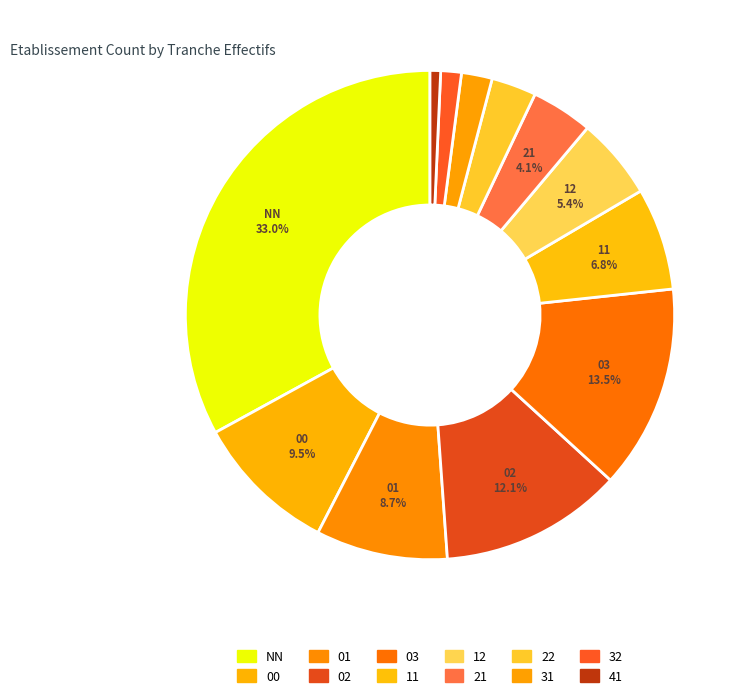

How many slices are in this pie chart?

12